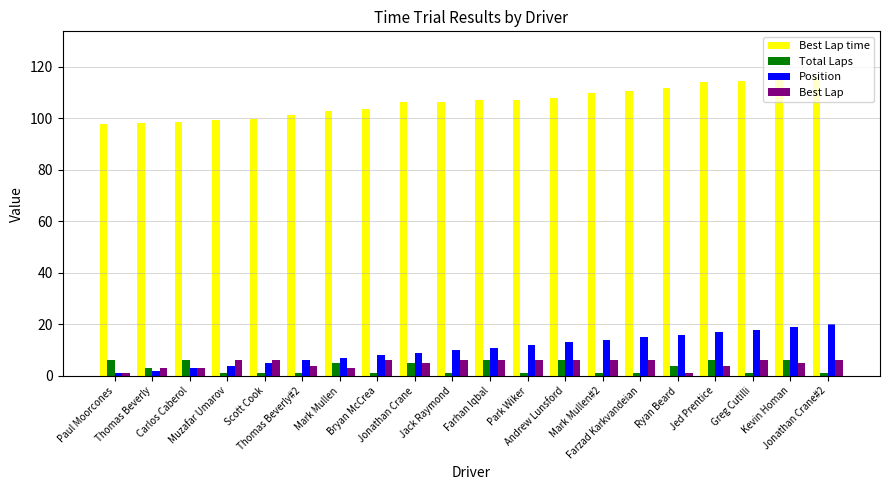

Is it true that Best Lap time equals 103.5 at Bryan McCrea?

True